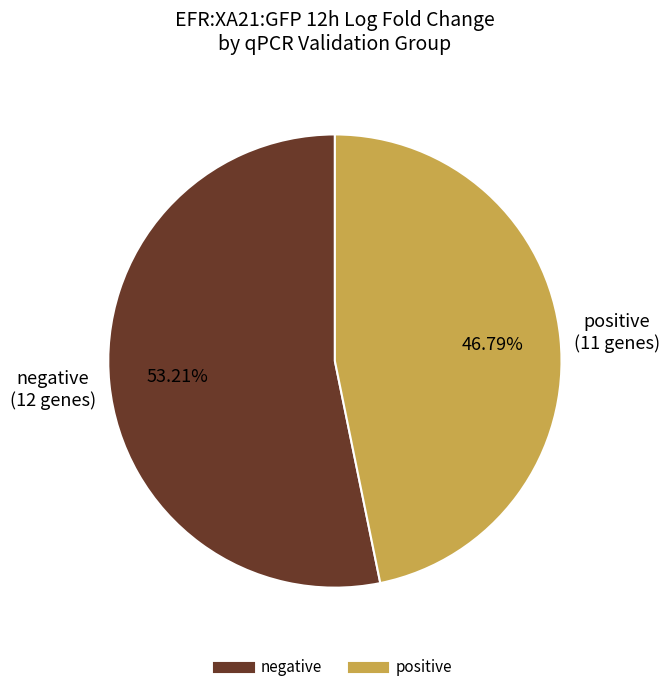

Between negative and positive, which is larger?

negative